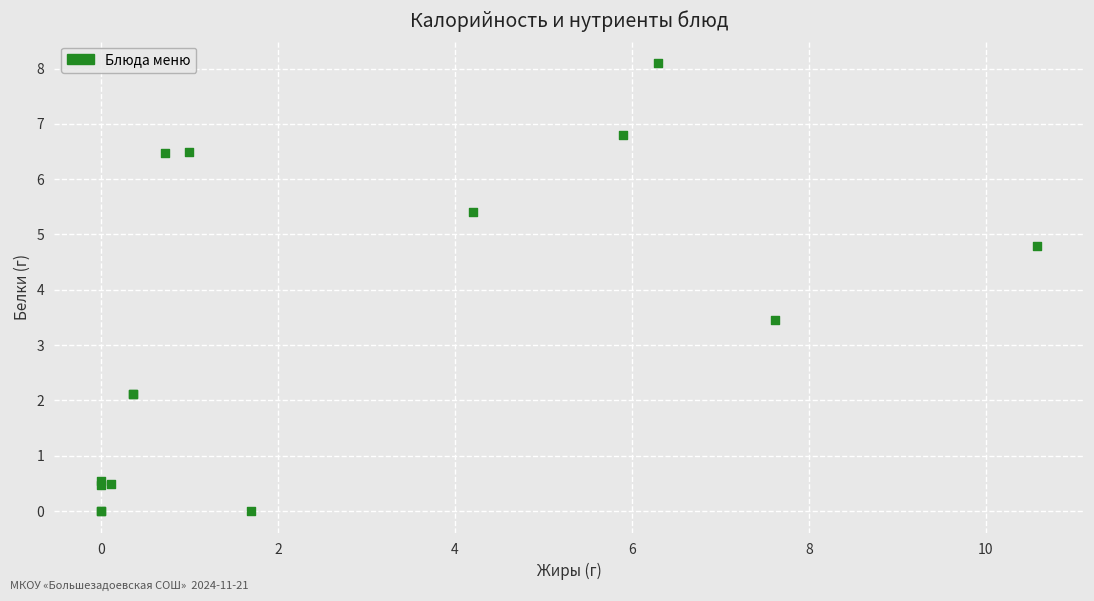

What Y value in the scatter plot is closest to 4?

3.5